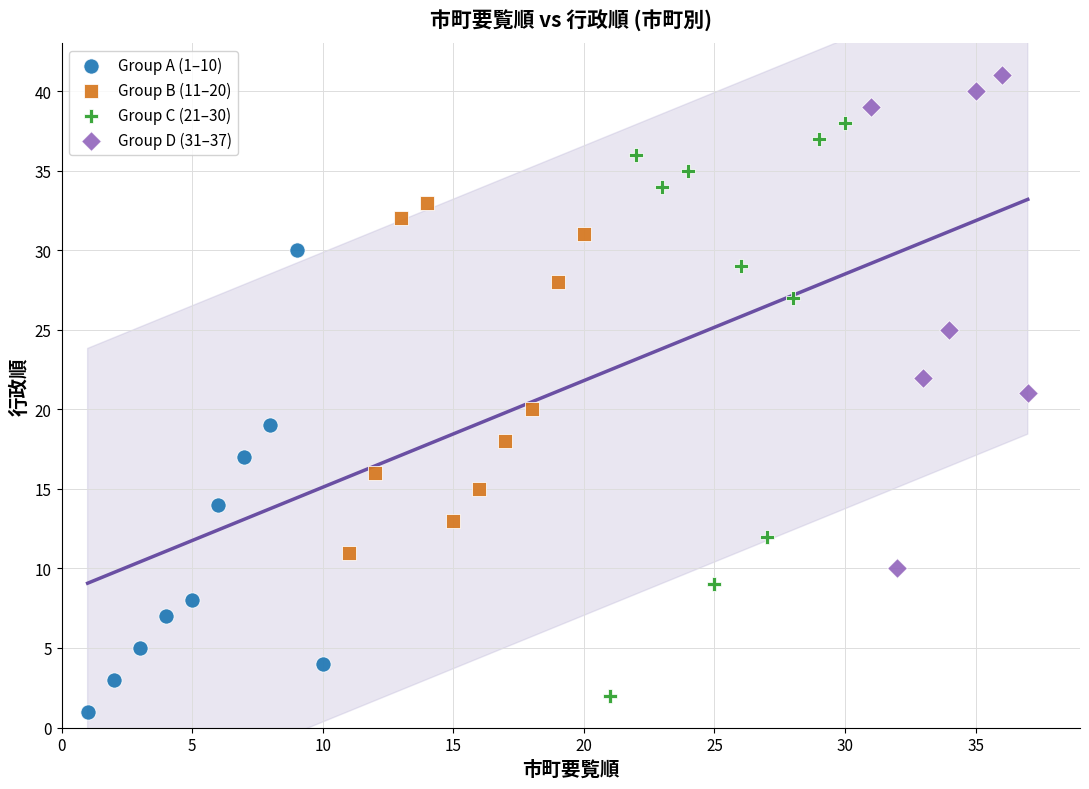

Which series reaches the maximum Y coordinate?

Group D (31–37)